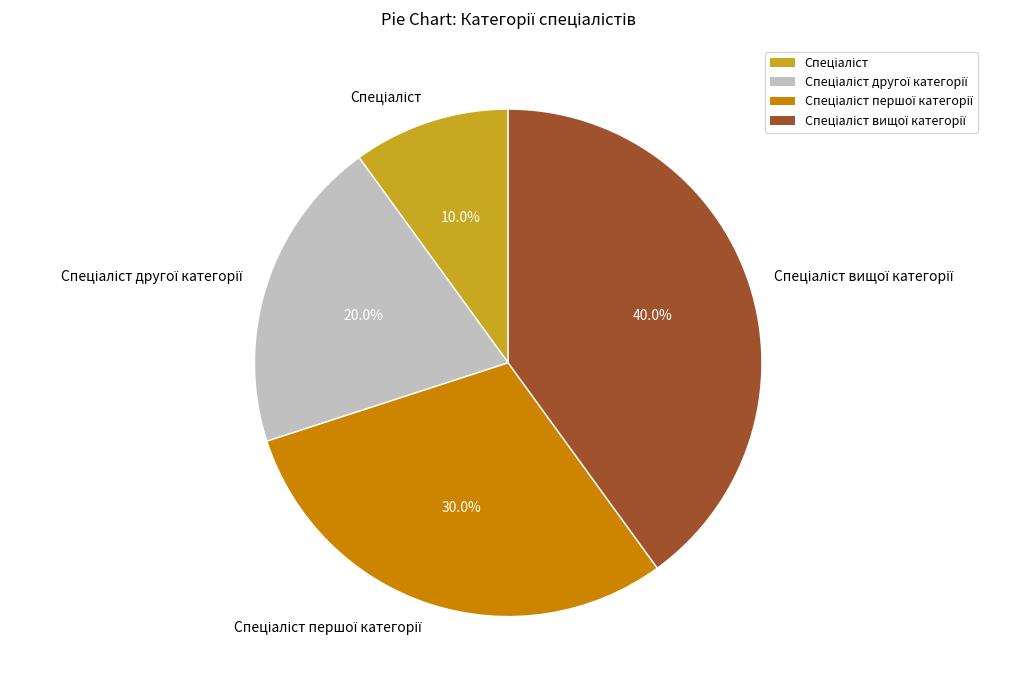

Does any single category account for the majority?

No